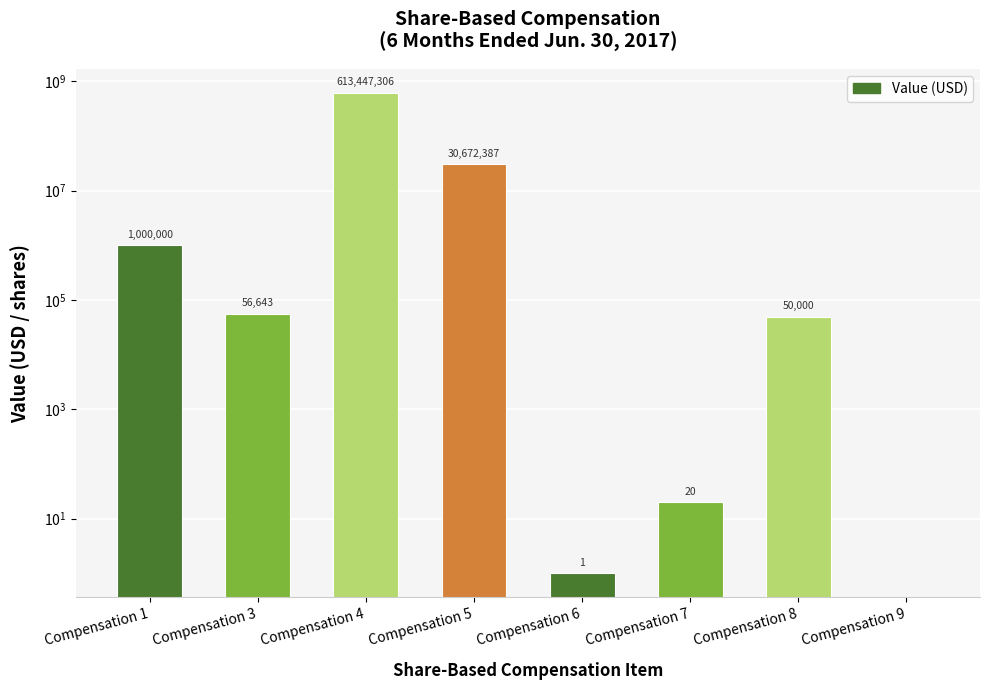

Which has a higher value, Compensation 7 or Compensation 5?

Compensation 5